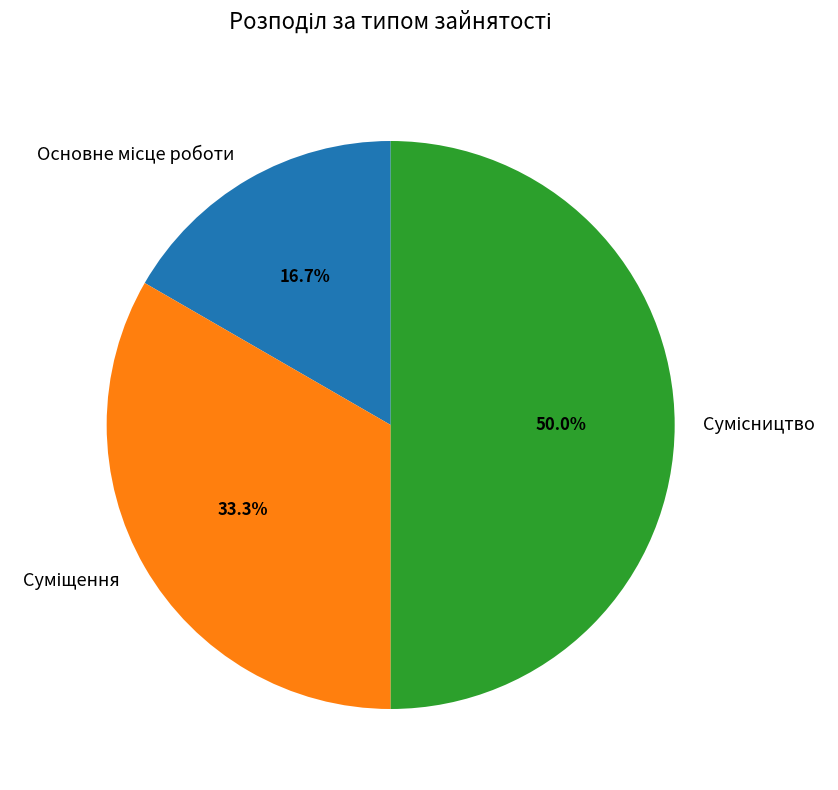

What percentage is the Сумісництво slice, to the nearest percent?

50%